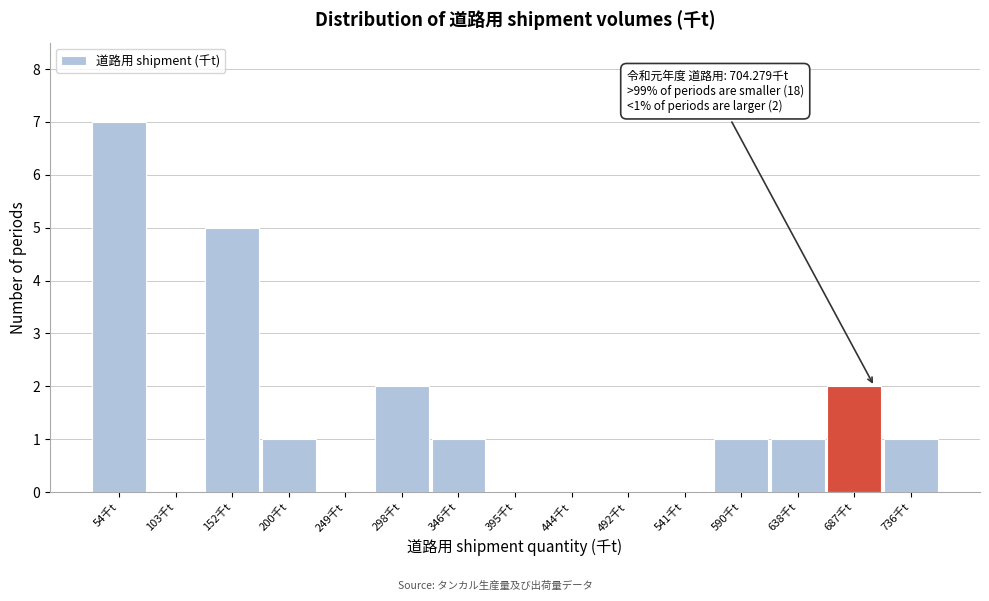

Which range on the x-axis has the tallest bar?

30 to 80